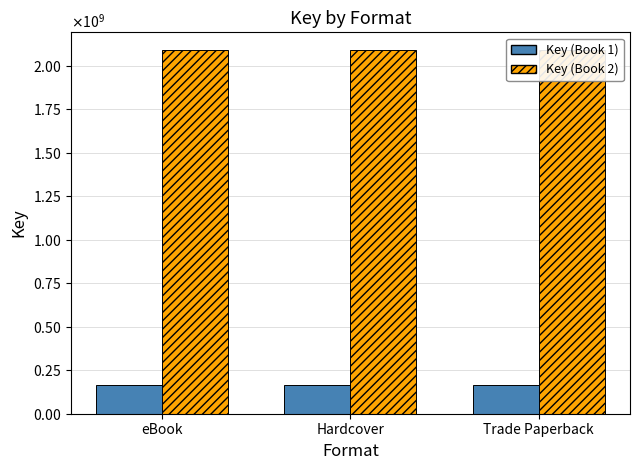

What is the difference between the highest and lowest values at eBook?

1924297888